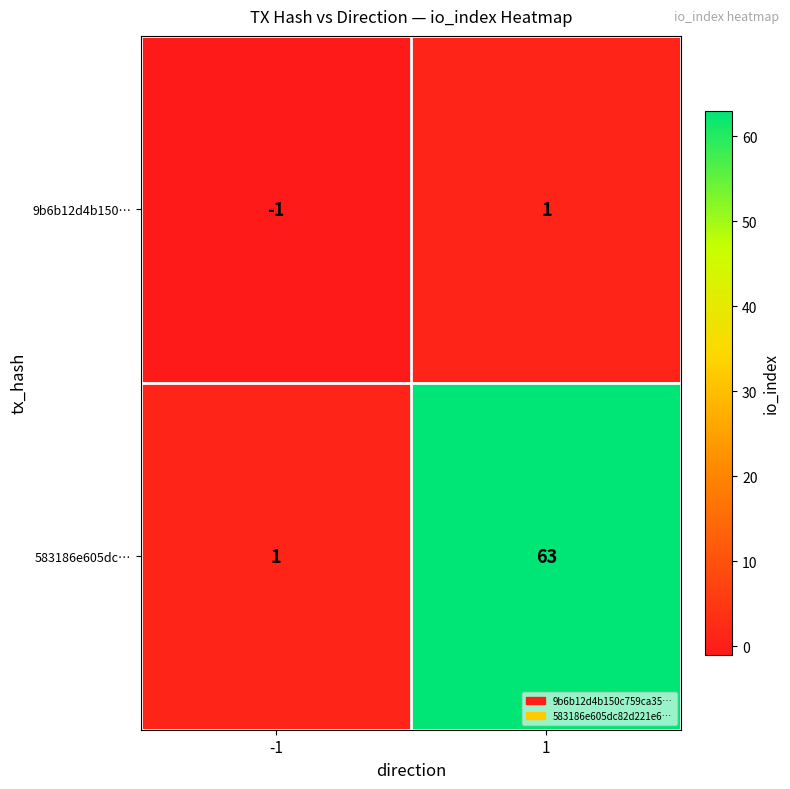

At how many categories does at least one series exceed 51?

1